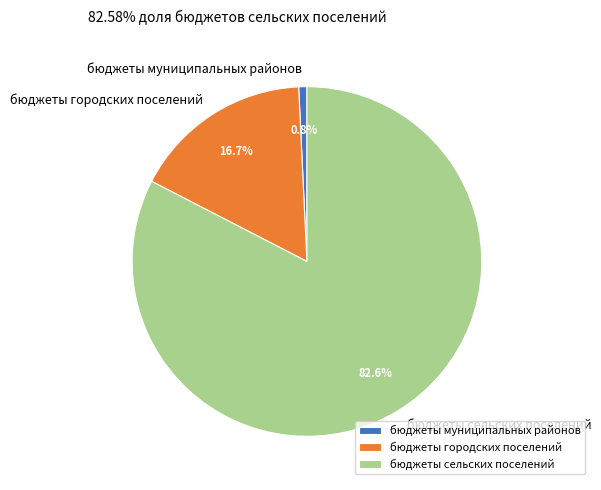

What is the smallest slice in the pie chart?

бюджеты муниципальных районов